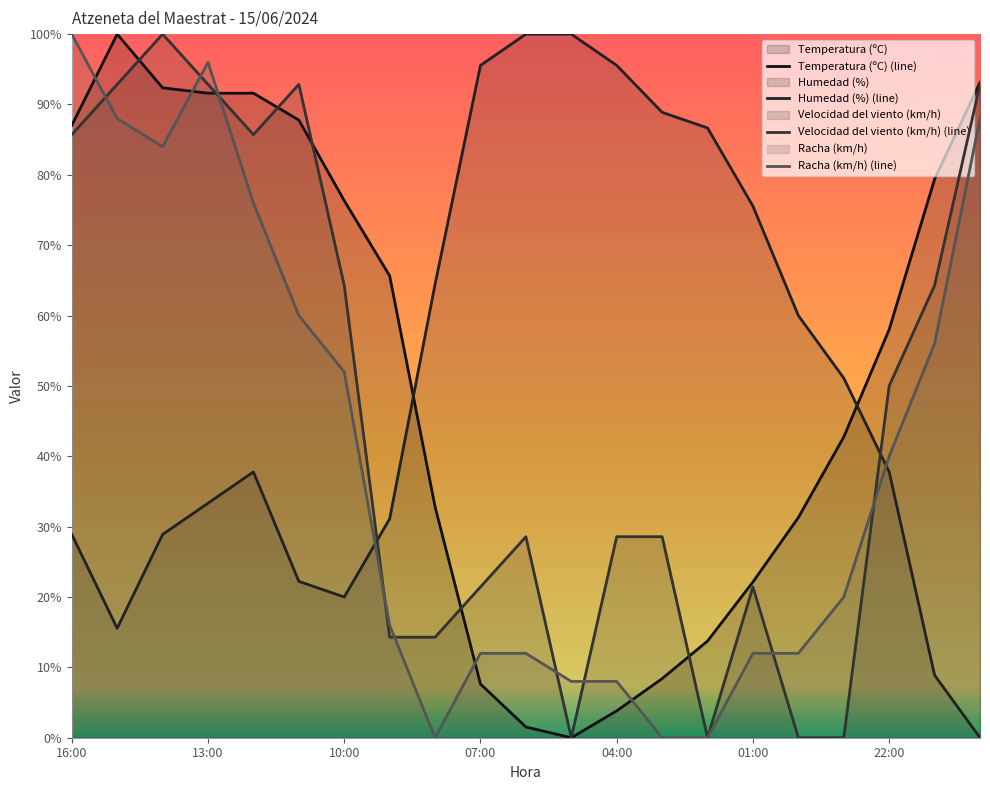

What is the value of the Racha (km/h) point at the 6th from the left?

60.0